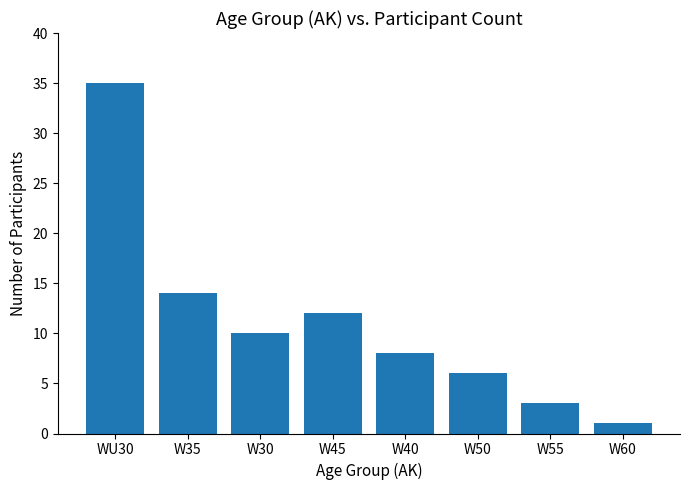

What is the maximum value shown in the chart?

35